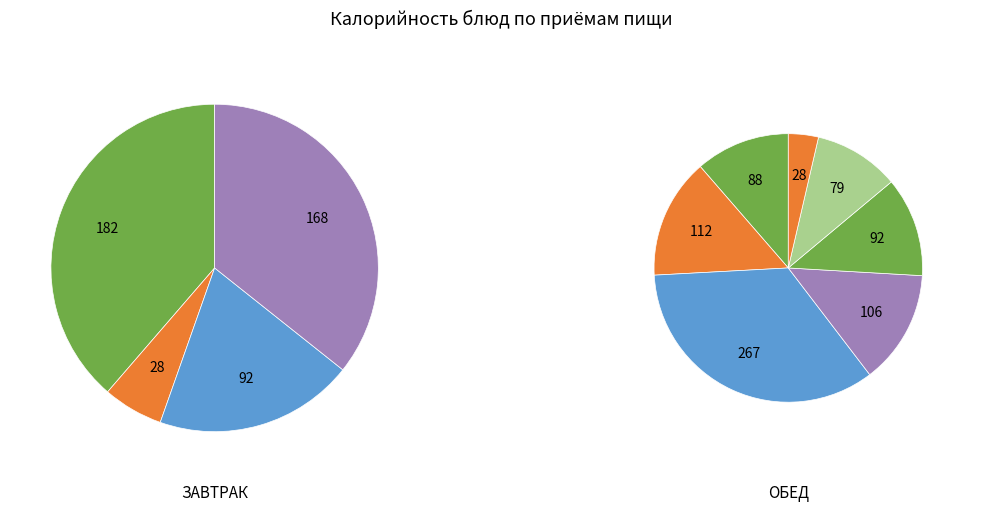

Is каша вязкая молочная из риса с маслом the majority of the pie?

No